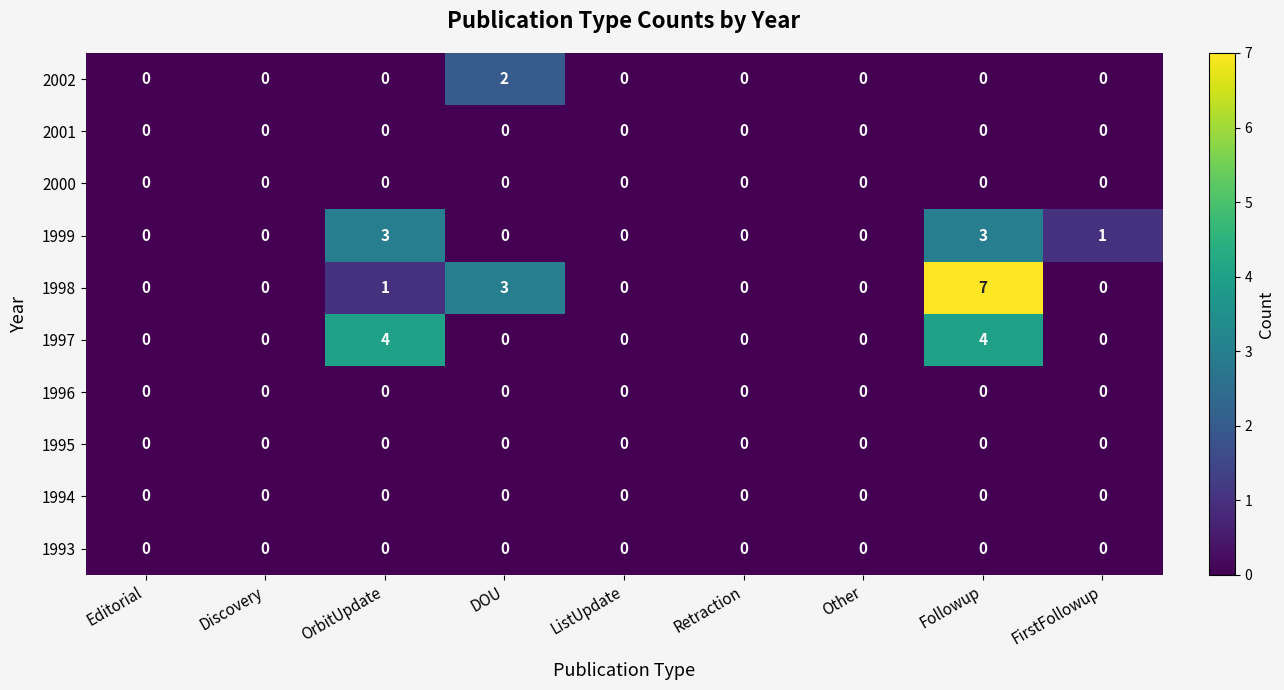

Which series has the largest total across all categories?

1998